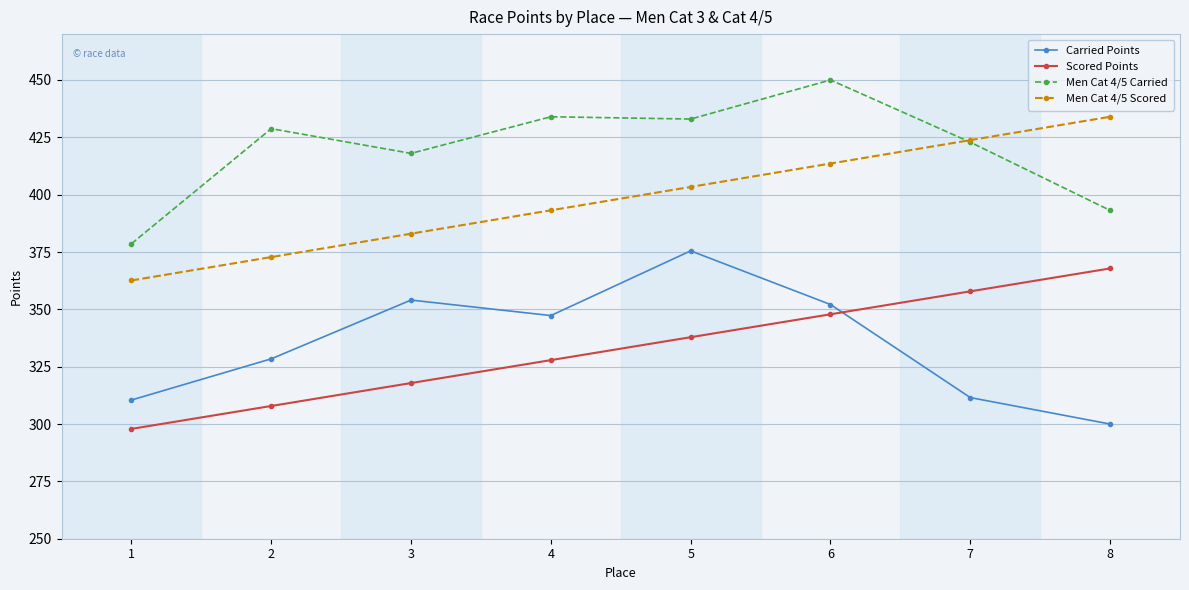

Reading right to left, what are all the values shown in this chart?

Carried Points: 8=300.0	7=311.5	6=352.1	5=375.5	4=347.3	3=354.1	2=328.4	1=310.5
Scored Points: 8=367.8	7=357.8	6=347.9	5=337.9	4=327.9	3=317.9	2=307.9	1=297.9
Men Cat 4/5 Carried: 8=393.1	7=422.9	6=450.0	5=433.0	4=434.0	3=418.0	2=428.8	1=378.6
Men Cat 4/5 Scored: 8=434.0	7=423.8	6=413.6	5=403.4	4=393.2	3=383.0	2=372.8	1=362.6